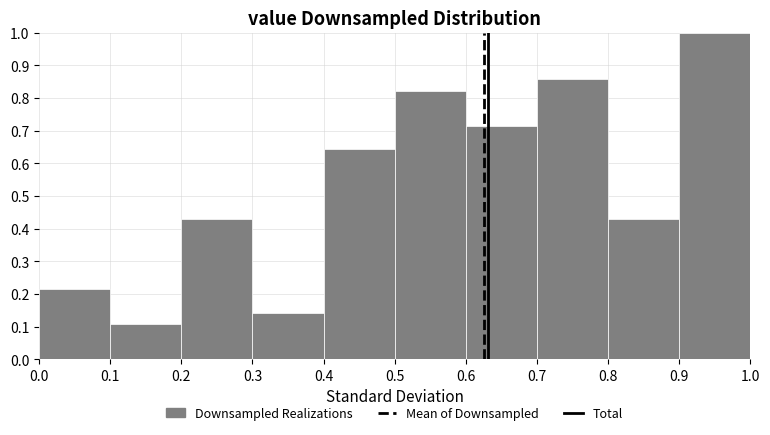

Reading left to right, transcribe this chart: for each bar, give the range it covers on the x-axis and its height. The values are not printed on the chart, so give them approximately, as read against the axis.

0.0 to 0.1: 0.21
0.1 to 0.2: 0.11
0.2 to 0.3: 0.43
0.3 to 0.4: 0.14
0.4 to 0.5: 0.64
0.5 to 0.6: 0.82
0.6 to 0.7: 0.71
0.7 to 0.8: 0.86
0.8 to 0.9: 0.43
0.9 to 1.0: 1.00